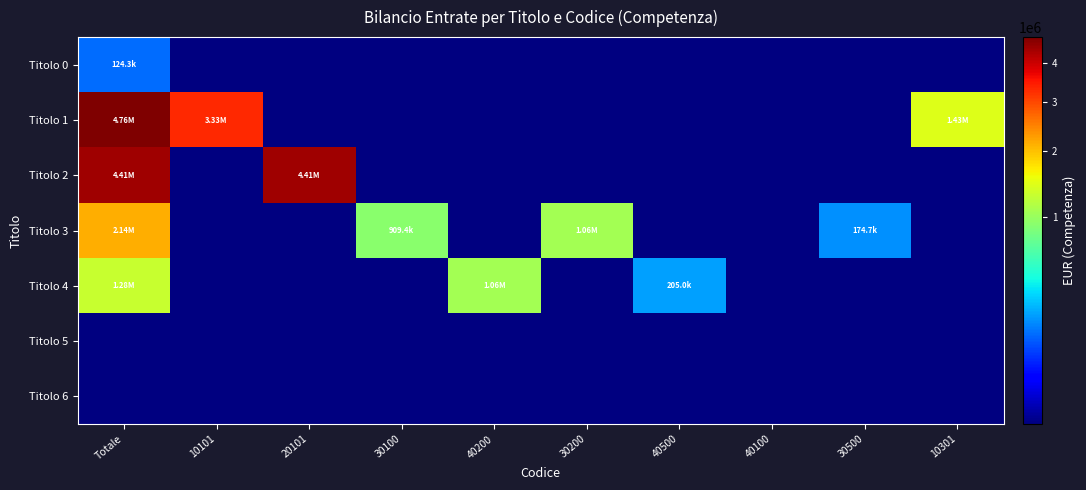

Rank the series by their maximum value, from lowest to highest.

Titolo 5, Titolo 6, Titolo 0, Titolo 4, Titolo 3, Titolo 2, Titolo 1